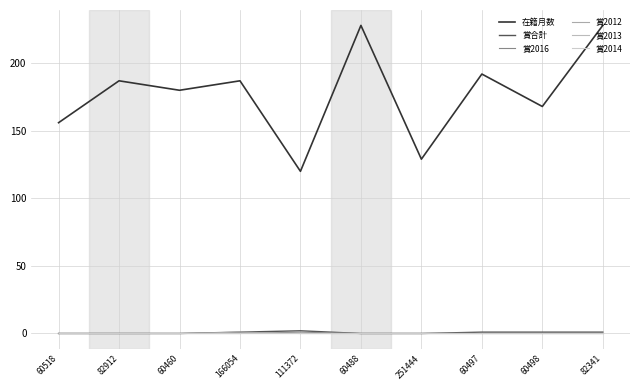

What is the label of the 3rd point from the left?

60460